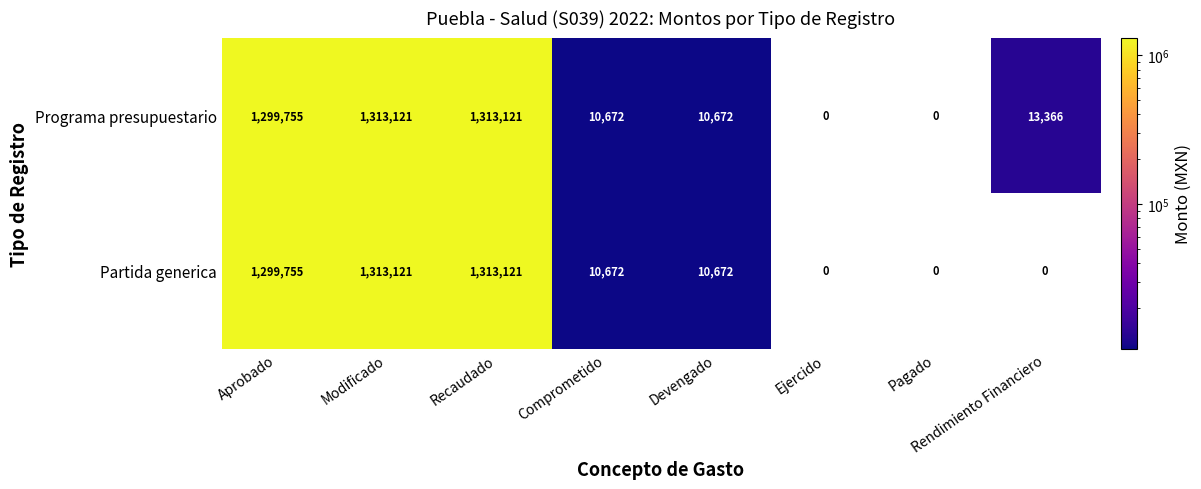

Rank the series by their average value, from lowest to highest.

Partida generica, Programa presupuestario